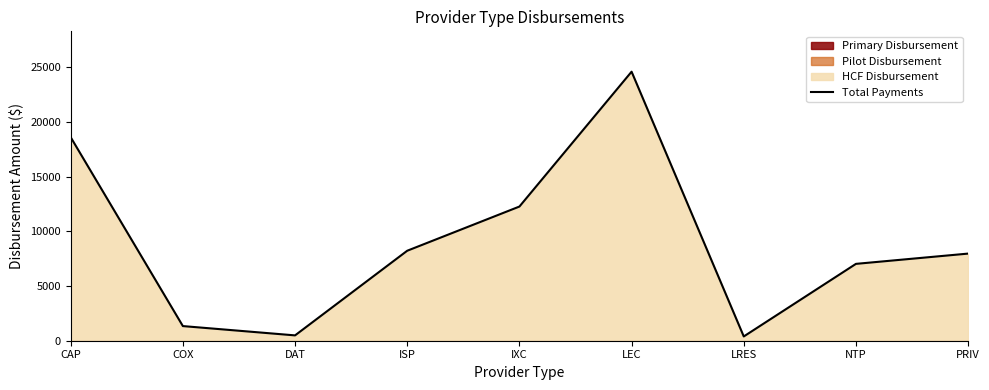

Approximately how many times larger is the value at LEC compared to DAT?

50.4